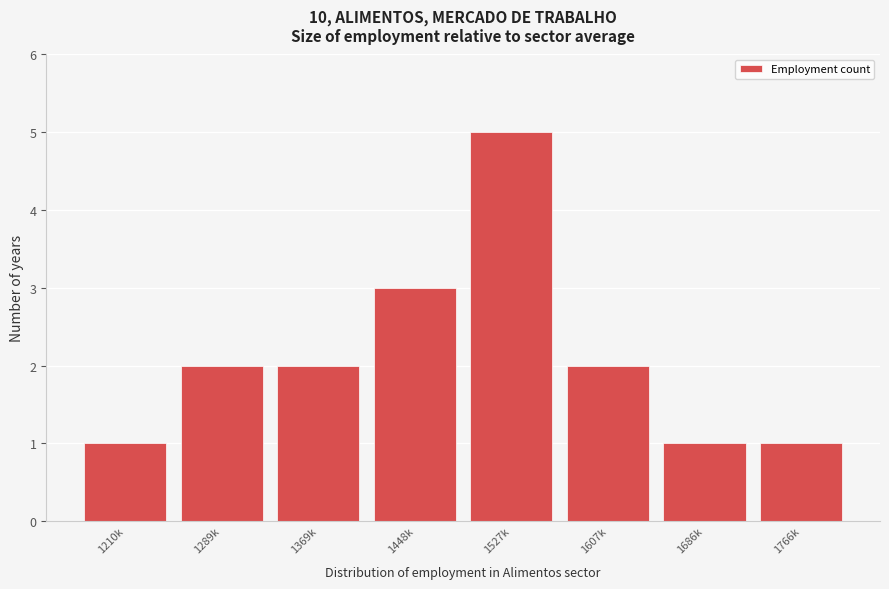

Reading left to right, extract all data points from this chart.

1210k=1	1289k=2	1369k=2	1448k=3	1527k=5	1607k=2	1686k=1	1766k=1